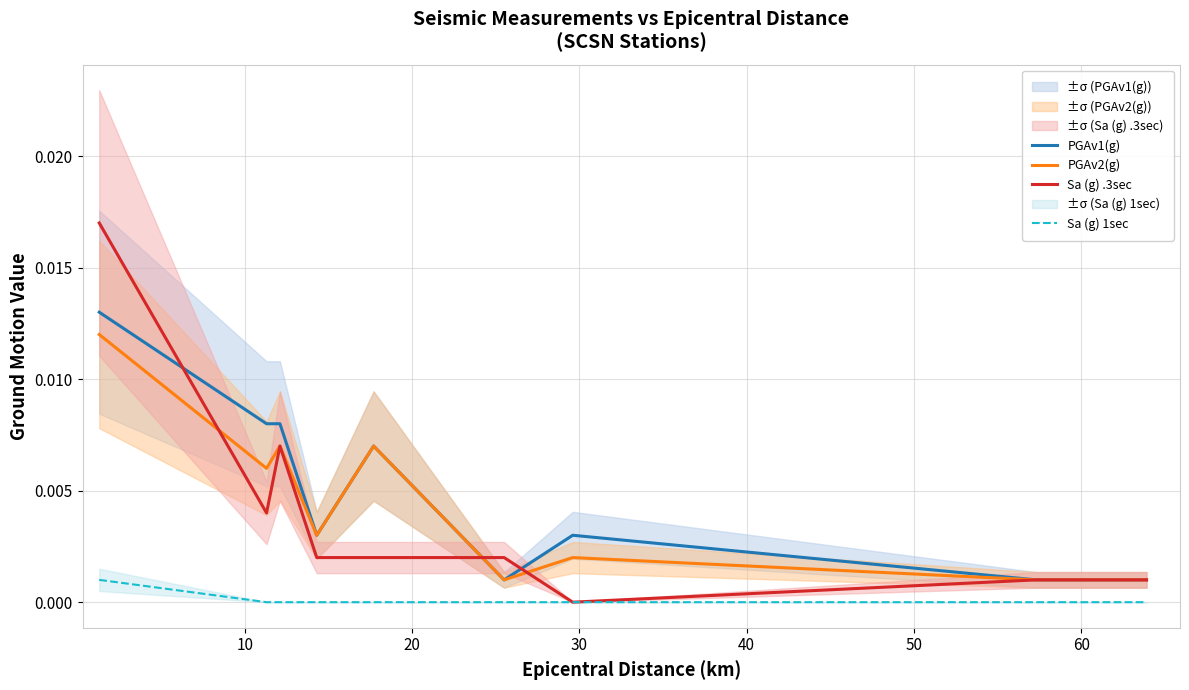

True or false: Sa (g) .3sec and PGAv2(g) cross at least once.

True